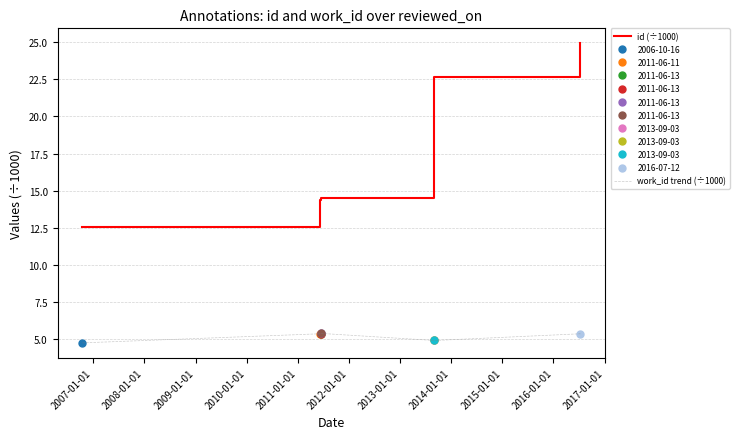

Is the value of id (÷1000) at 2007-01-01 greater than the value of work_id trend (÷1000) at 2009-01-01?

Yes